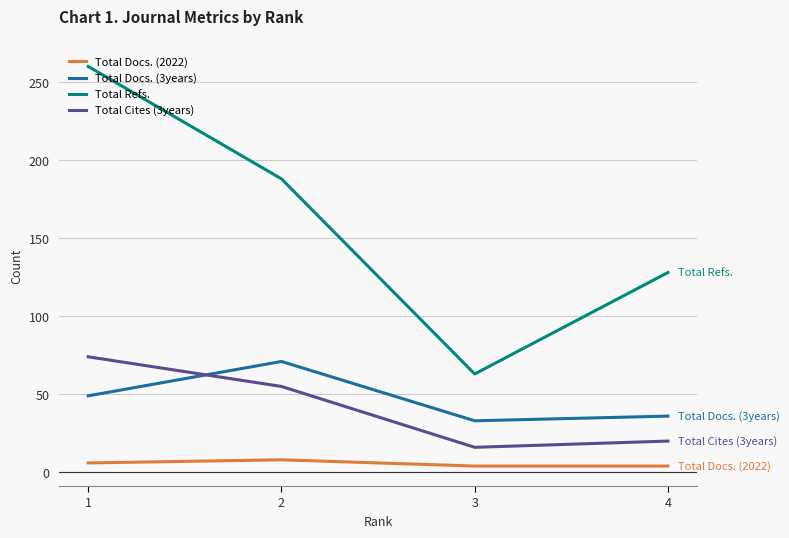

Count the Total Docs. (2022) values in the range 4 to 8.

4